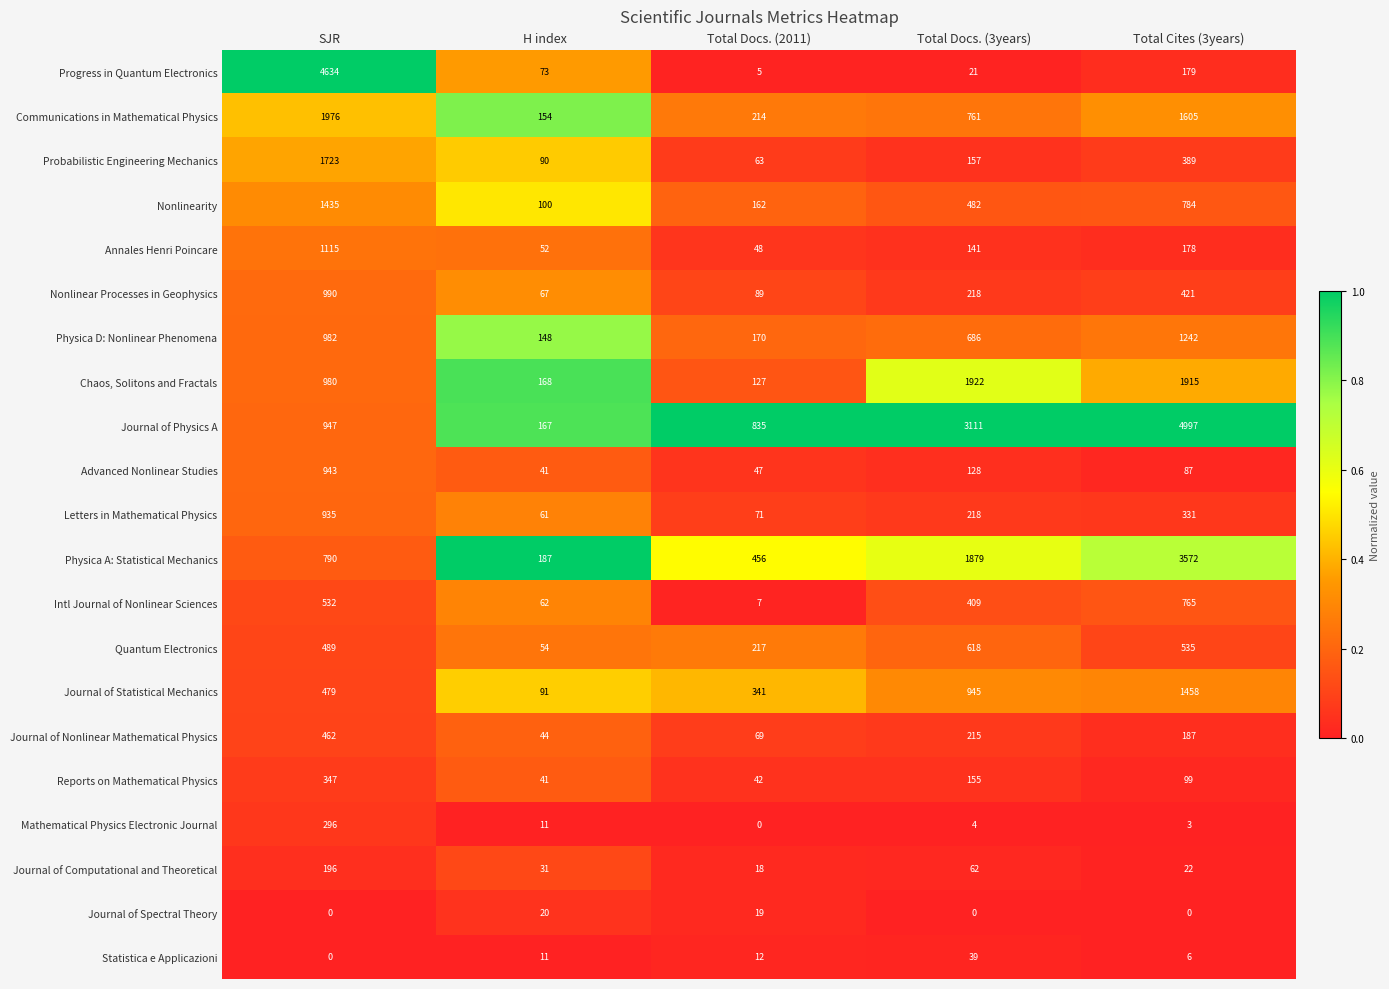

What is the spread (max minus min) of values at SJR?

4634